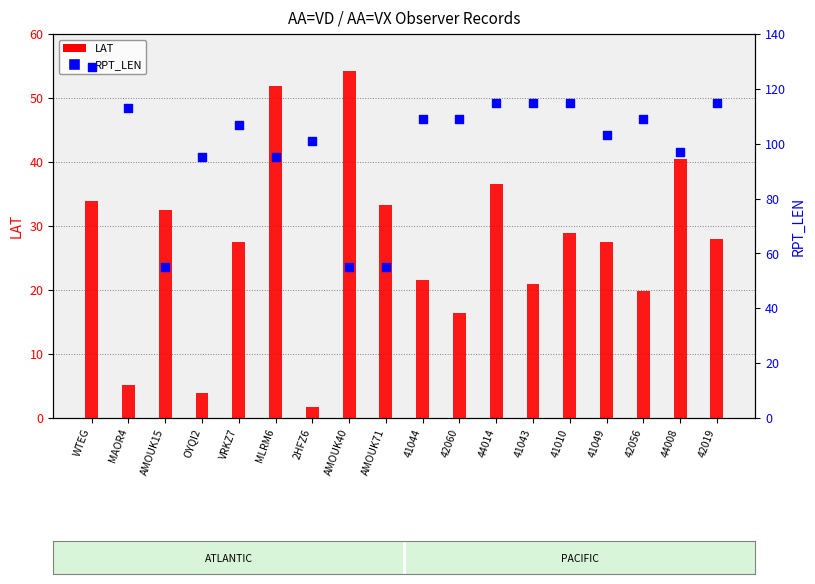

At how many categories does at least one series exceed 91?

15